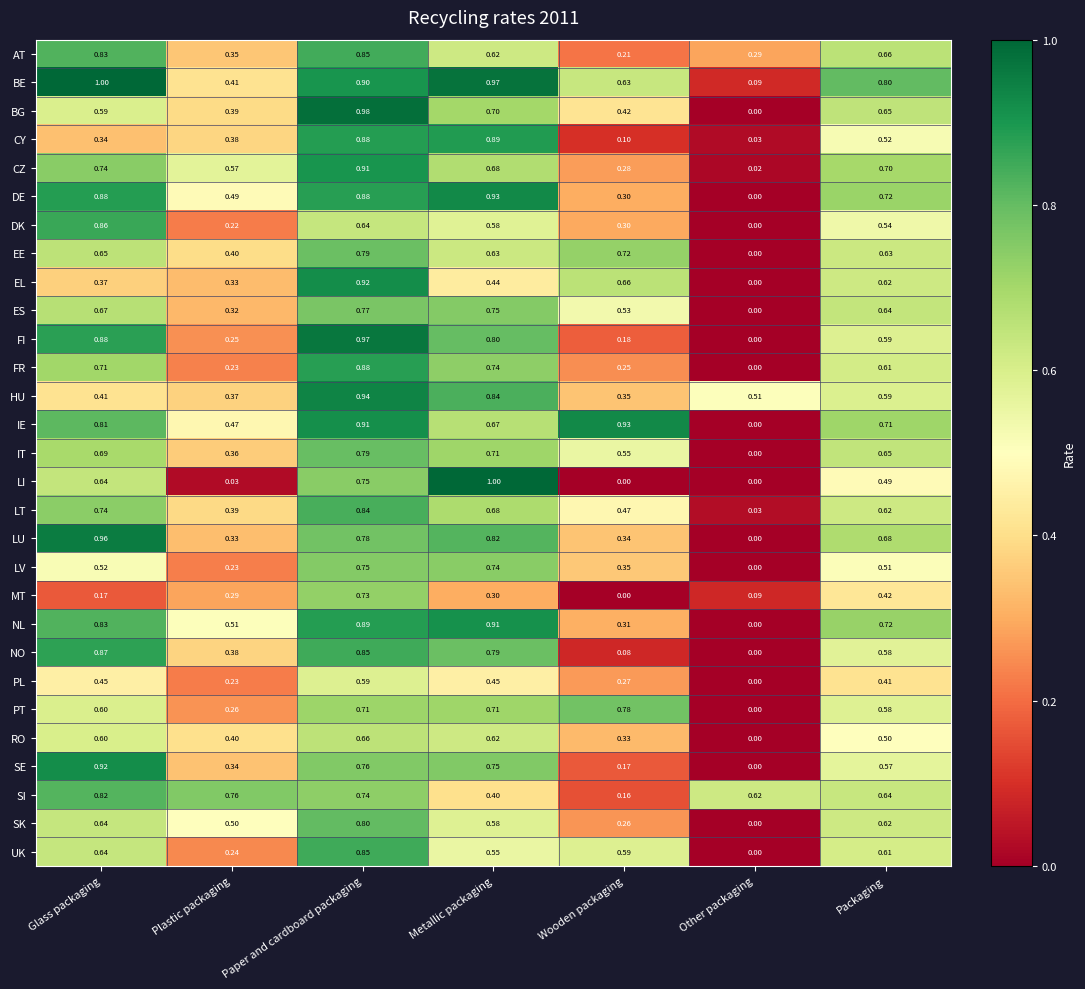

Which series has the widest spread of values?

LI